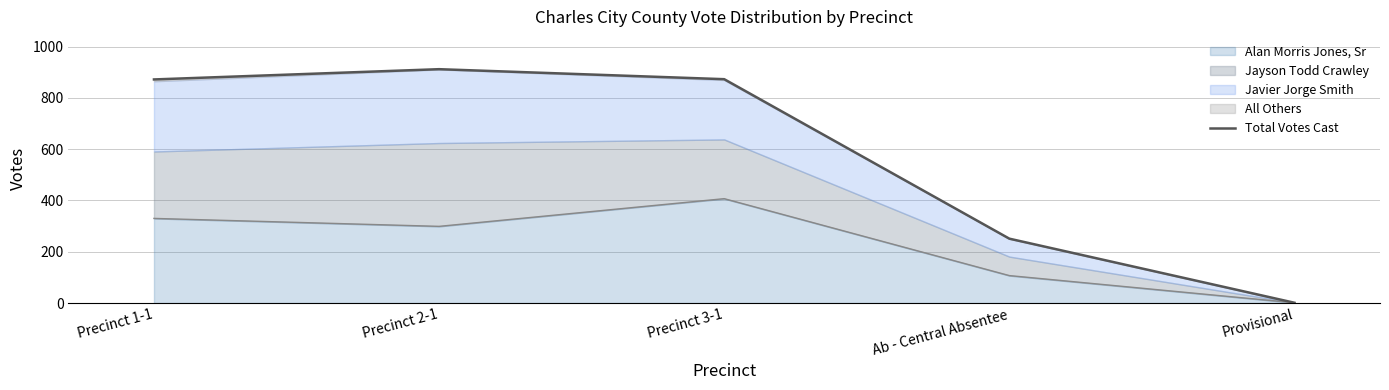

Reading left to right, extract all data points from this chart.

Precinct 1-1=872	Precinct 2-1=912	Precinct 3-1=873	Ab - Central Absentee=251	Provisional=1